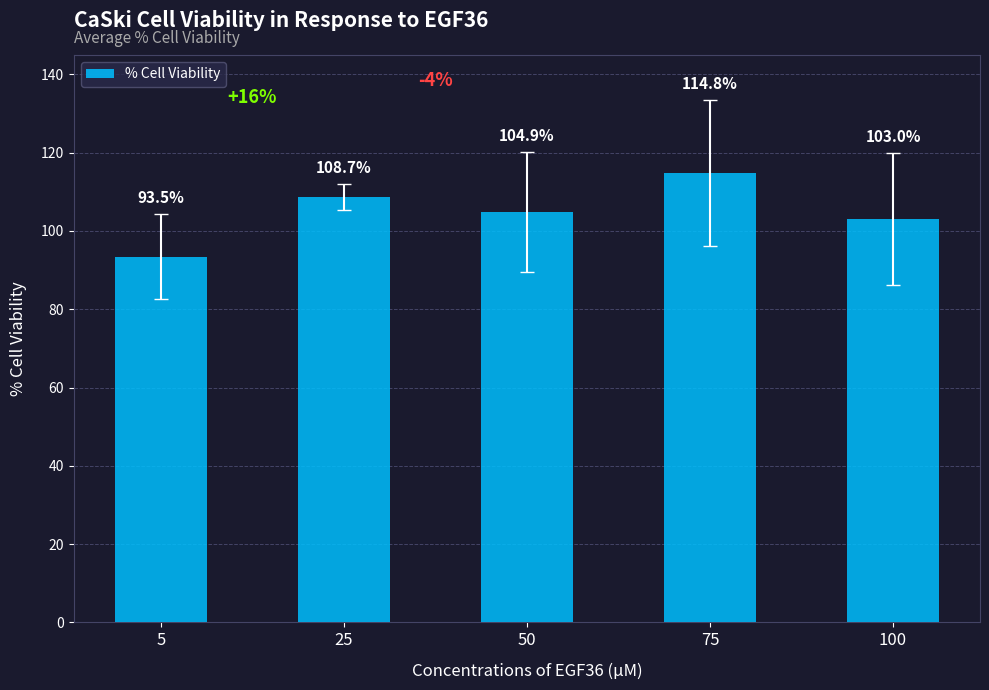

How many bars are there in total?

5